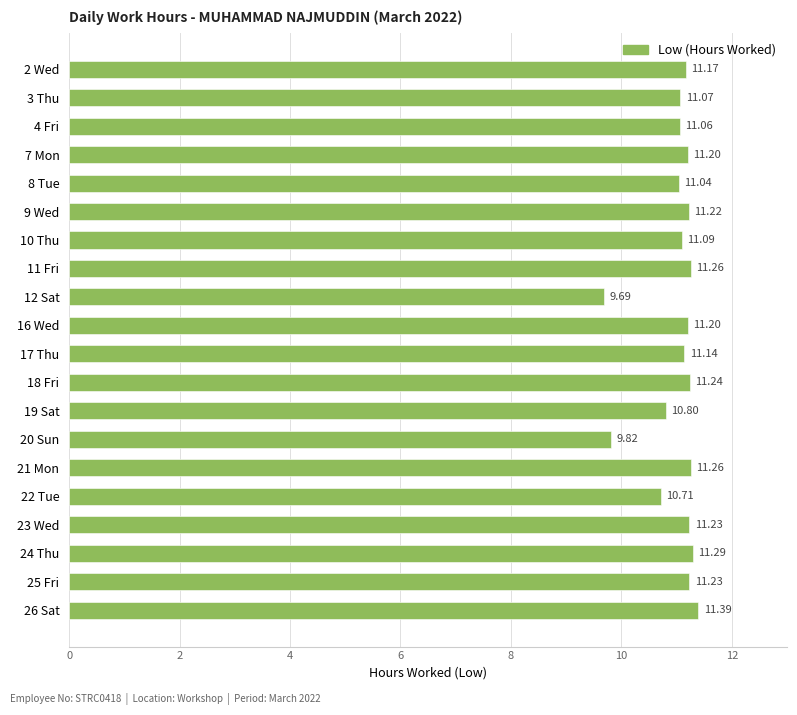

What is the sum of the values at 23 Wed and 3 Thu?

22.3